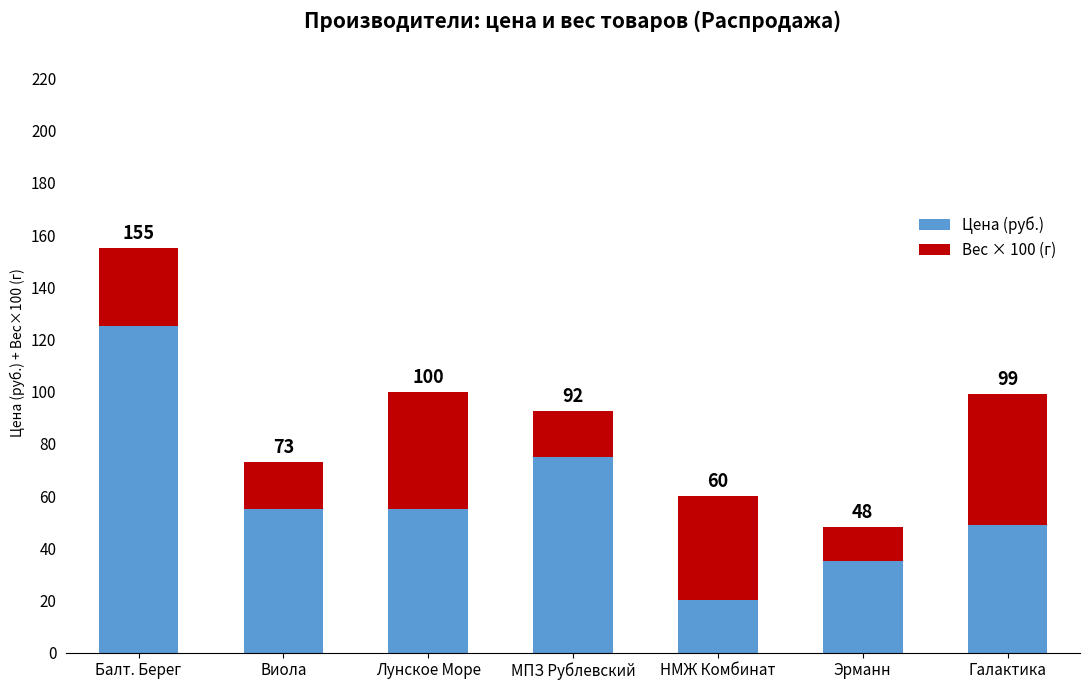

Does the chart contain any negative values?

No